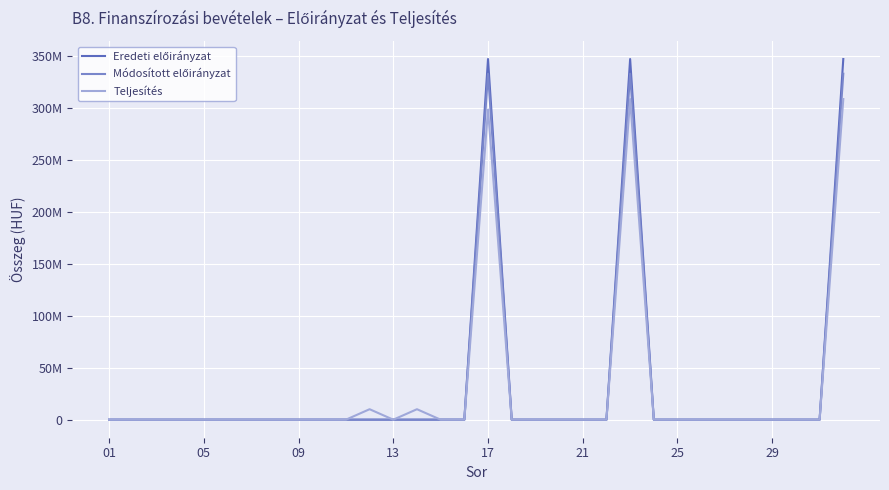

Does the chart display data point markers on the line(s)?

No